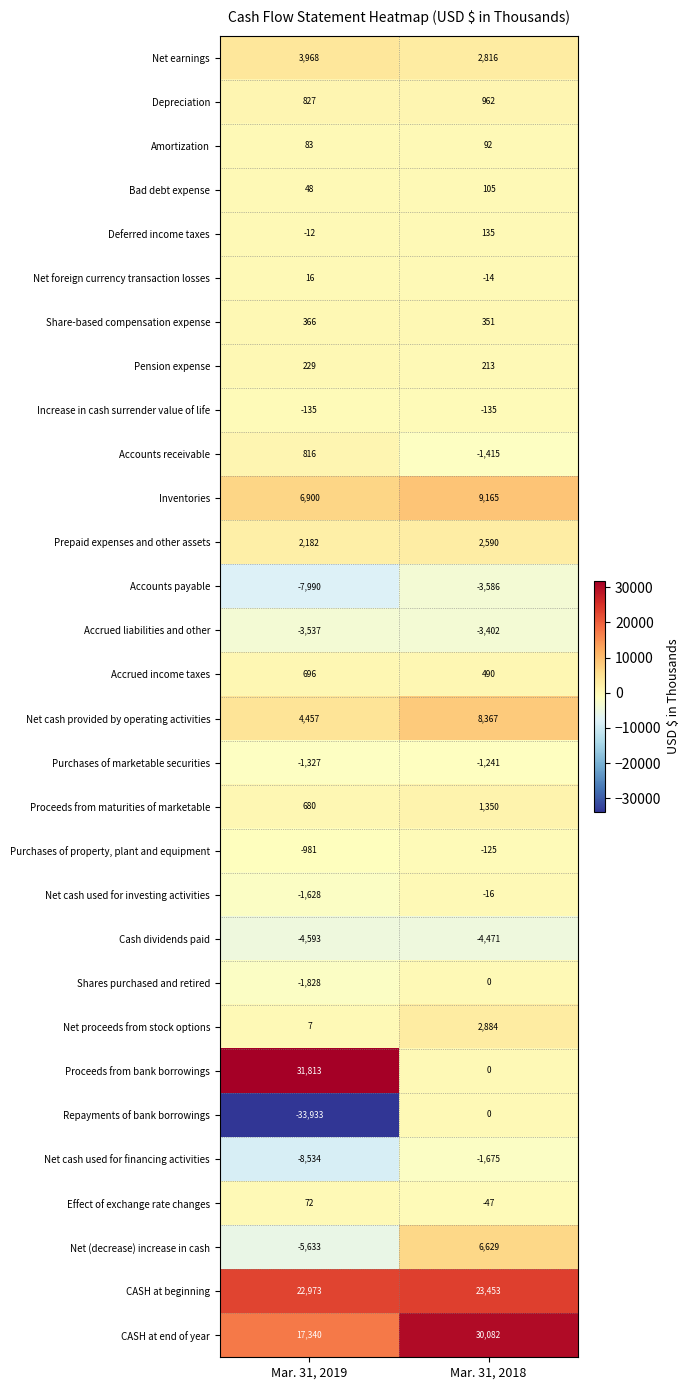

Where is Repayments of bank borrowings nearest to the value -16966?

Mar. 31, 2018